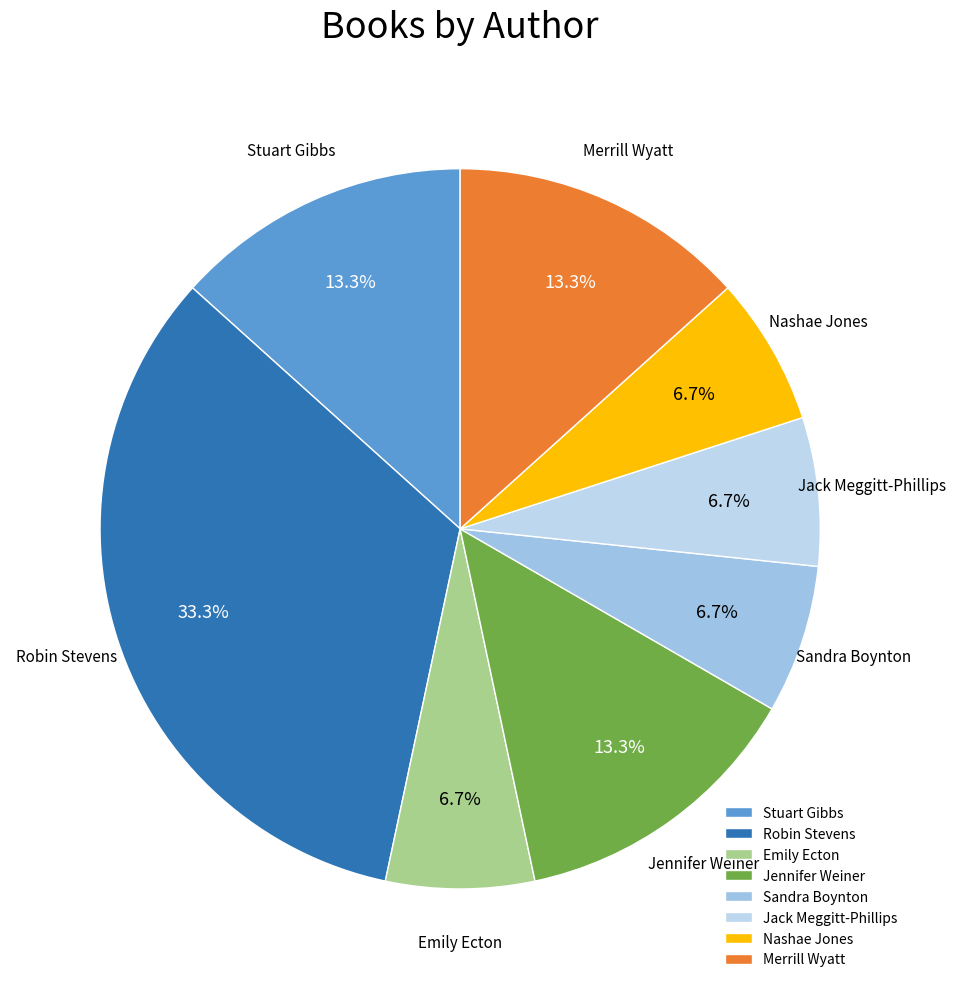

Does any single category account for the majority?

No